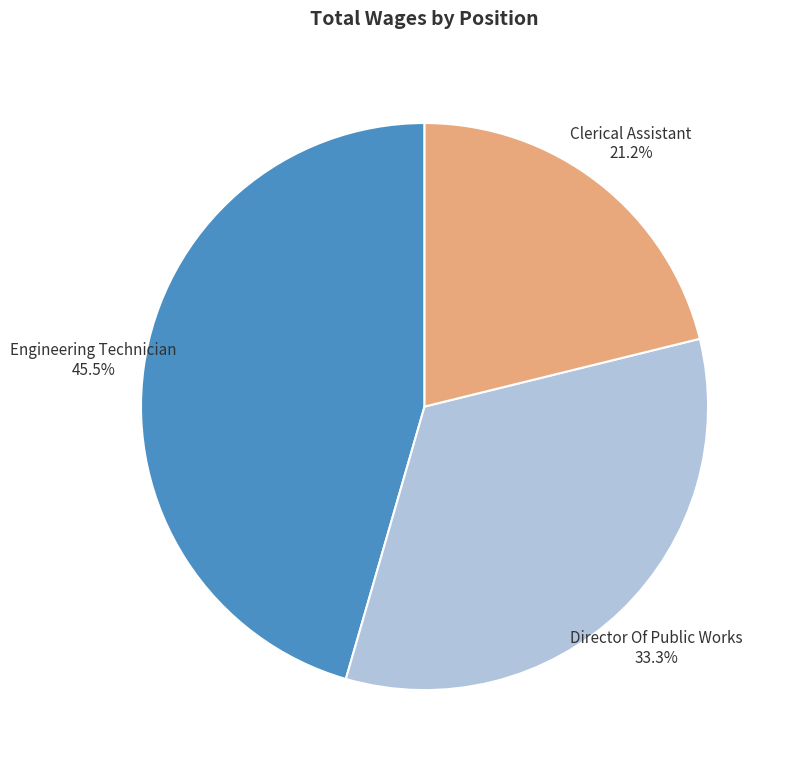

Is there any slice that represents more than half of the pie?

No